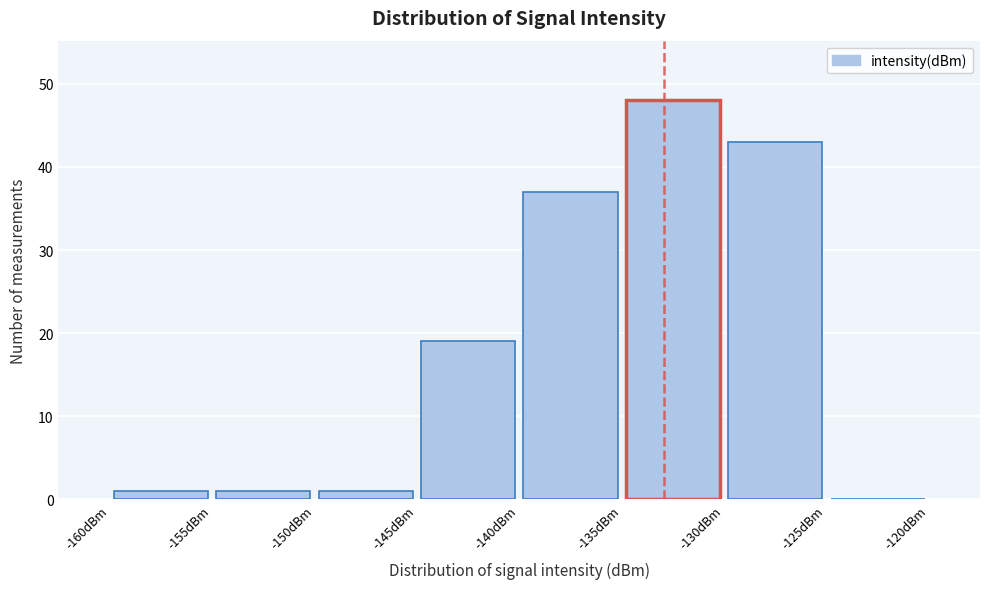

Reading left to right, list every bar in this chart as the range it spans on the x-axis followed by its height. The values are not printed on the chart, so give them approximately, as read against the axis.

-160 to -155: 1
-155 to -150: 1
-150 to -145: 1
-145 to -140: 19
-140 to -135: 37
-135 to -130: 48
-130 to -125: 43
-125 to -120: 0